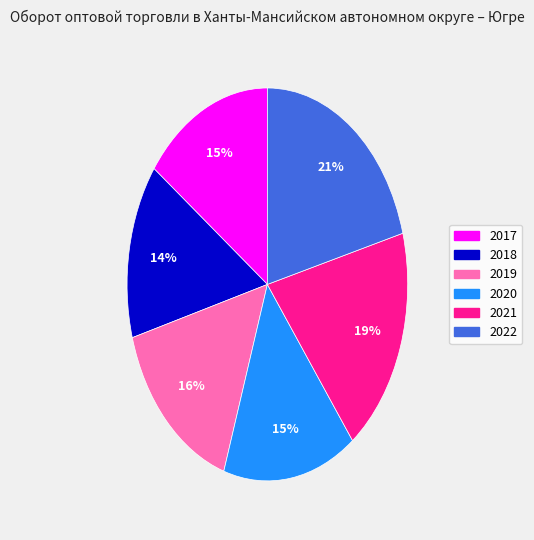

To the nearest percent, what portion does 2020 represent?

15%